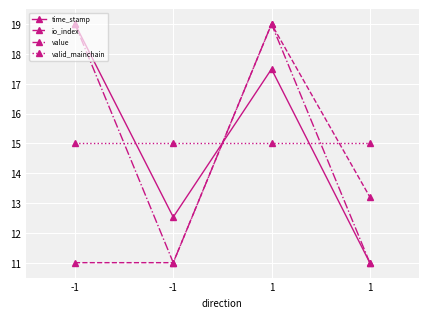

What is the sum of all value values?

60.0